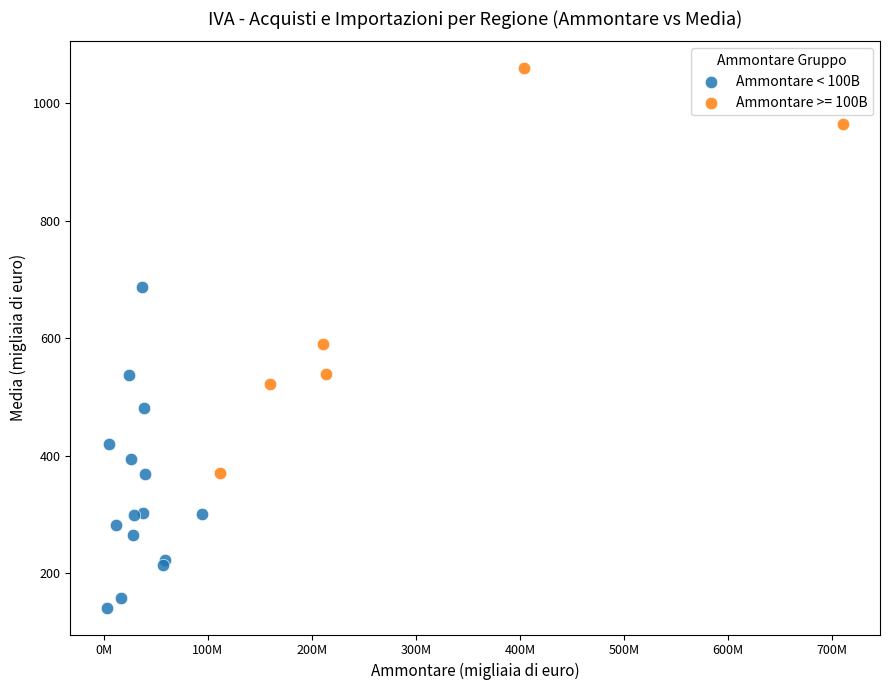

Which series contains the highest Y value?

Ammontare >= 100B